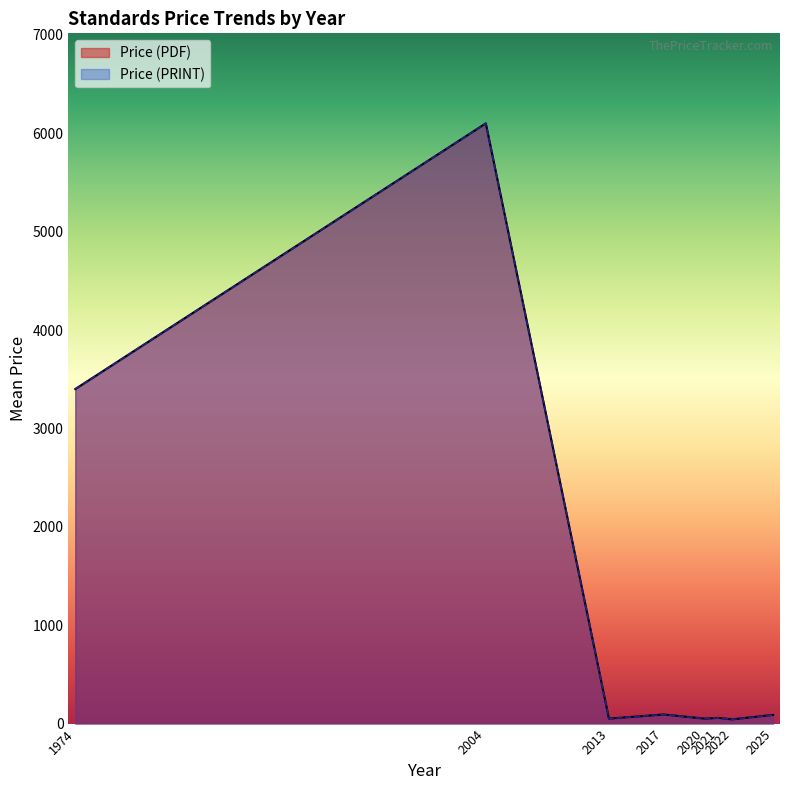

True or false: Price (PDF) has more than 1 interior local peaks.

True